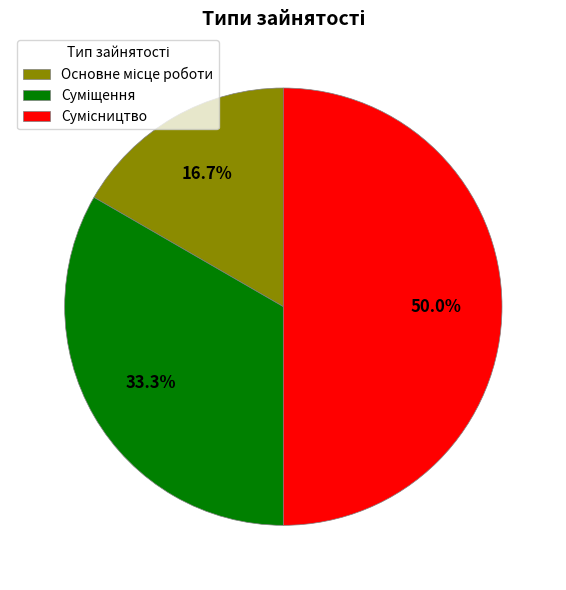

Count the number of slices in the pie.

3